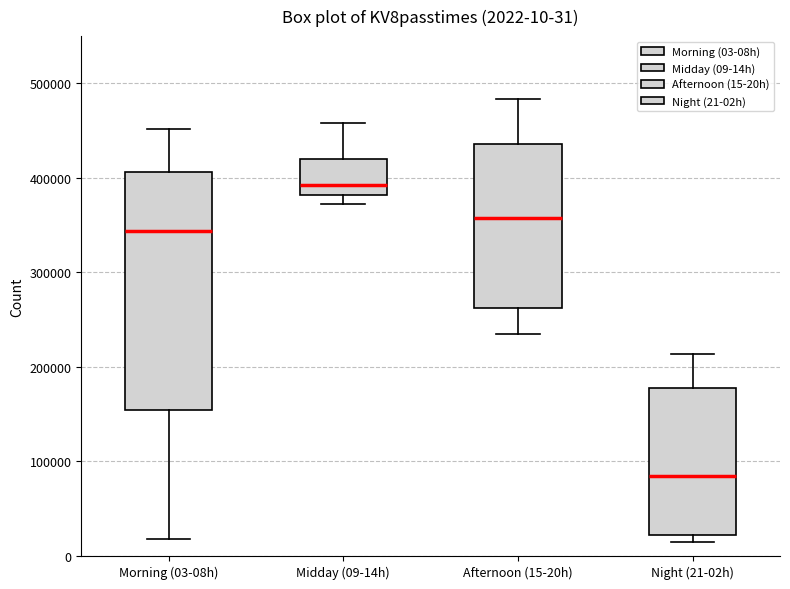

Which box is the tallest, from its lower edge to its upper edge?

Morning (03-08h)